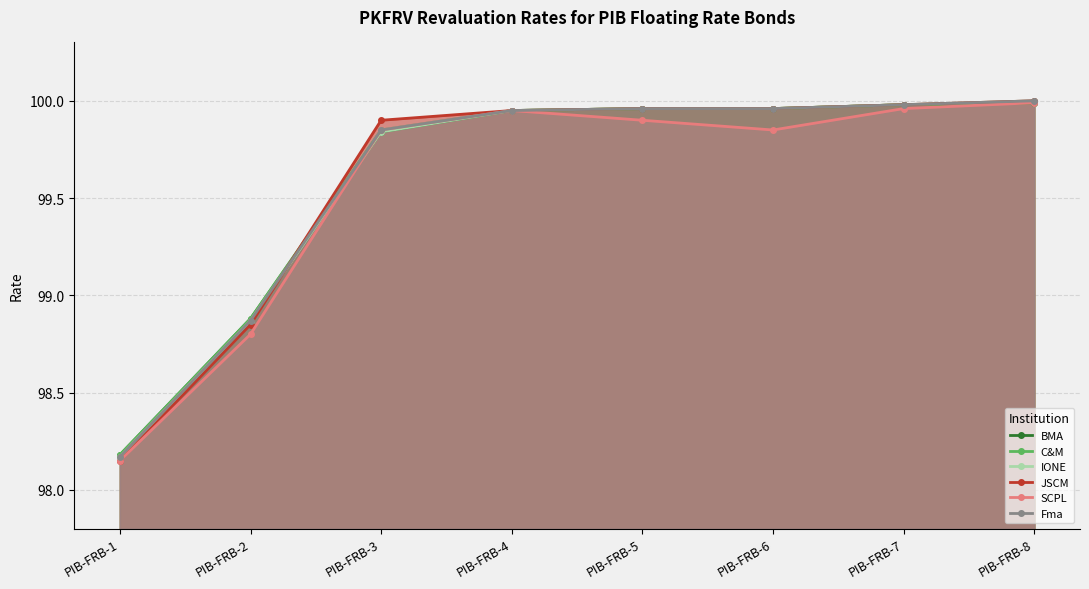

The value of IONE at PIB-FRB-8 is 59.5. True or false?

False